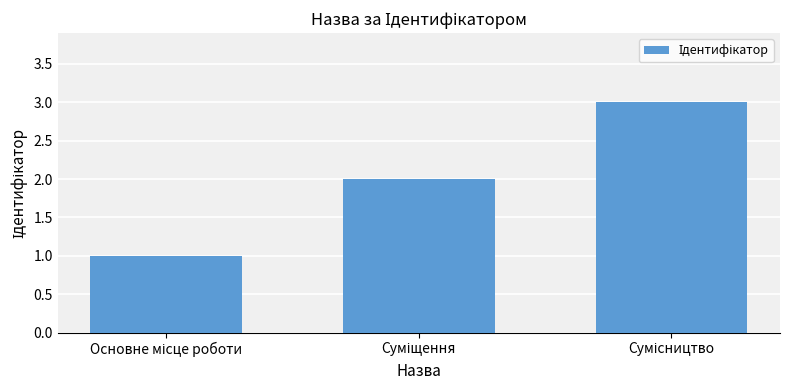

What is the sum of all values?

6